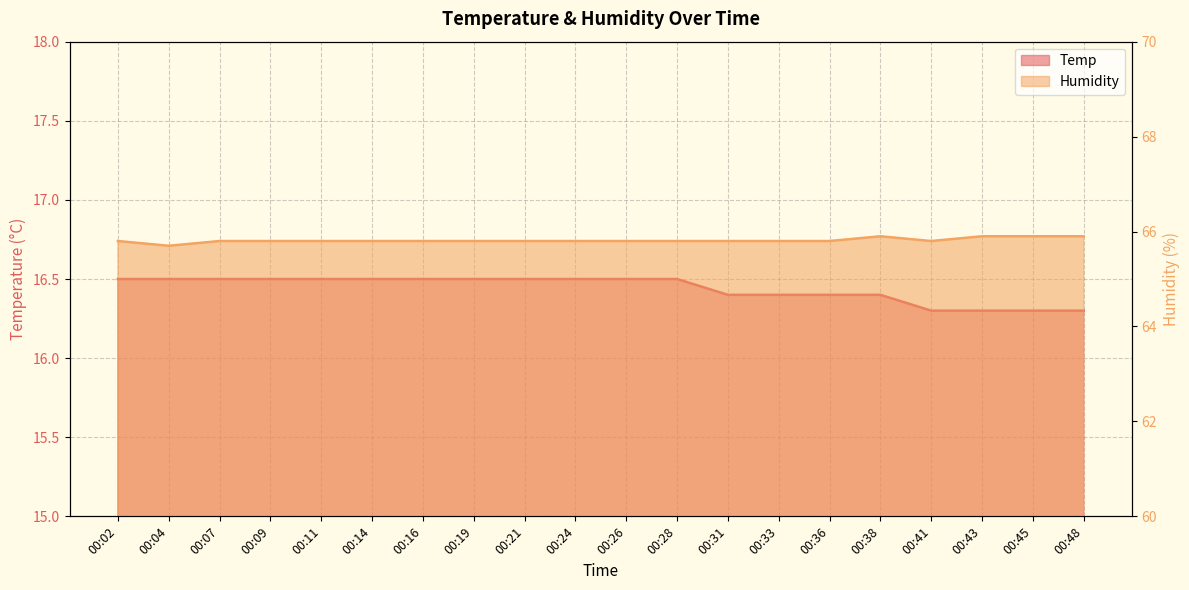

Which category has the lowest value across all series?

00:41